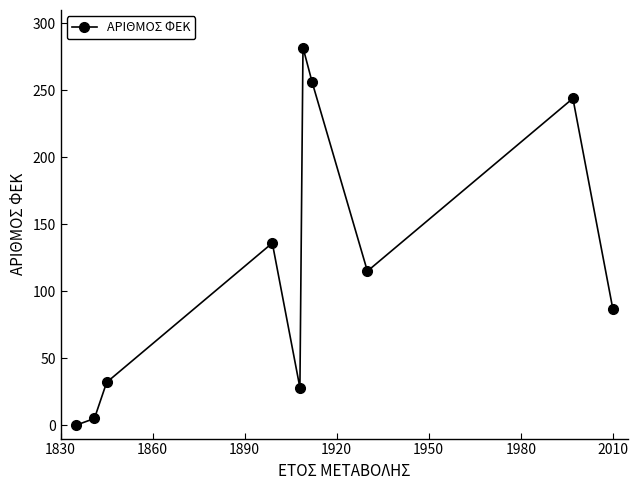

How many values are below 115?

5